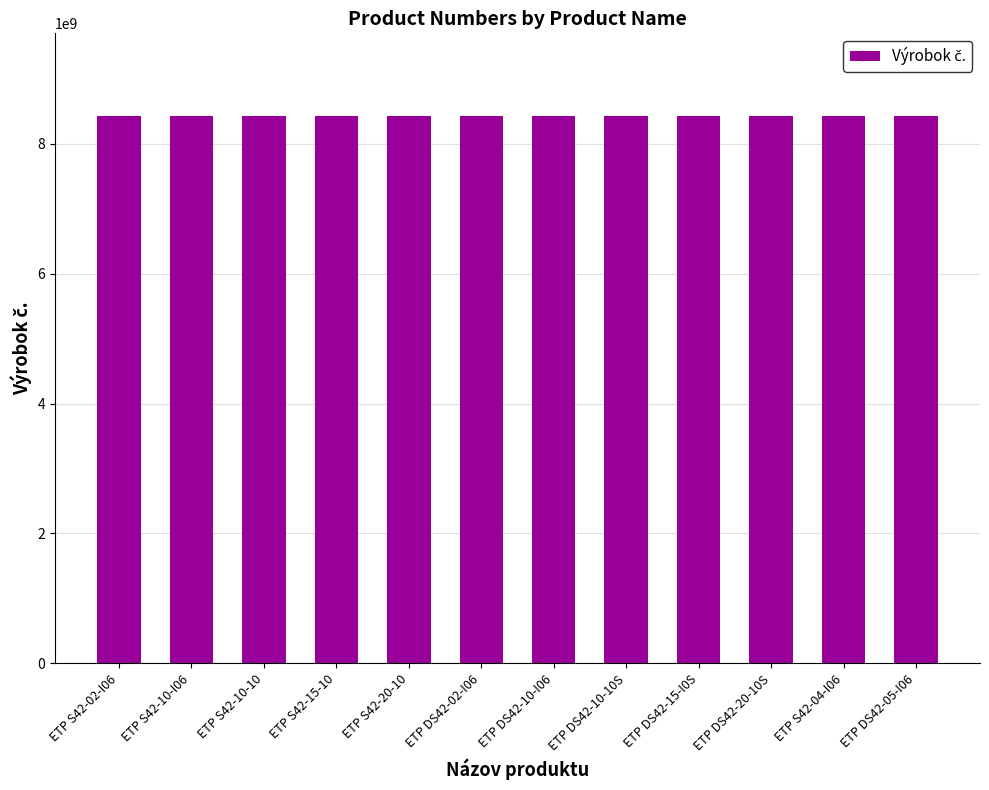

What is the minimum value shown in the chart?

8433023361